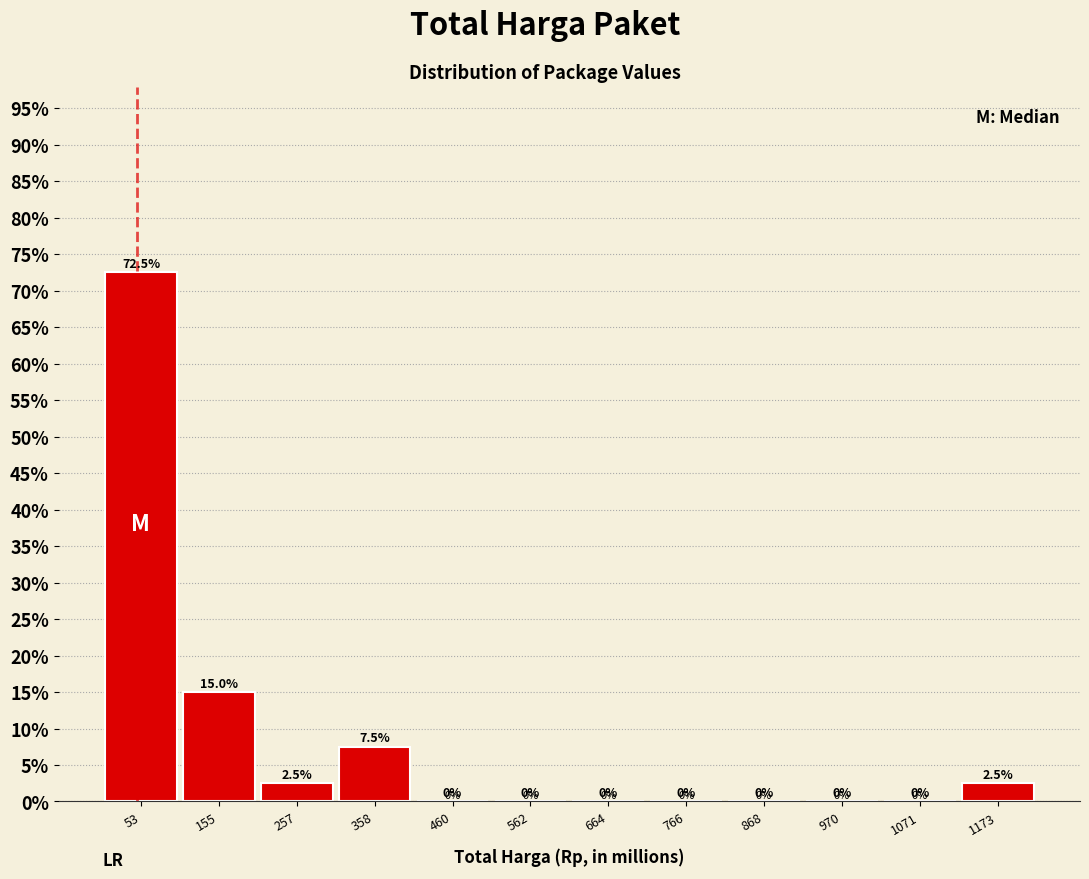

How tall is the bar that spans 0 to 100 on the x-axis? The bar edges are not printed on the chart, so give them approximately, as read against the axis.

72.5